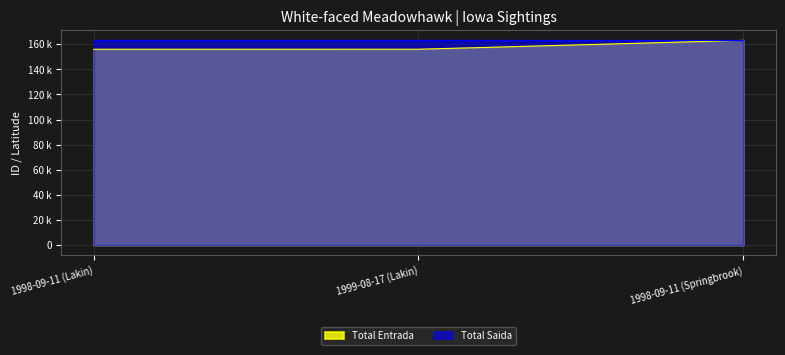

Reading right to left, extract all data points from this chart.

Total Entrada: 1998-09-11 (Springbrook)=163125.0	1999-08-17 (Lakin)=156042.0	1998-09-11 (Lakin)=156031.0
Total Saida: 1998-09-11 (Springbrook)=163066.9	1999-08-17 (Lakin)=163125.0	1998-09-11 (Lakin)=163125.0